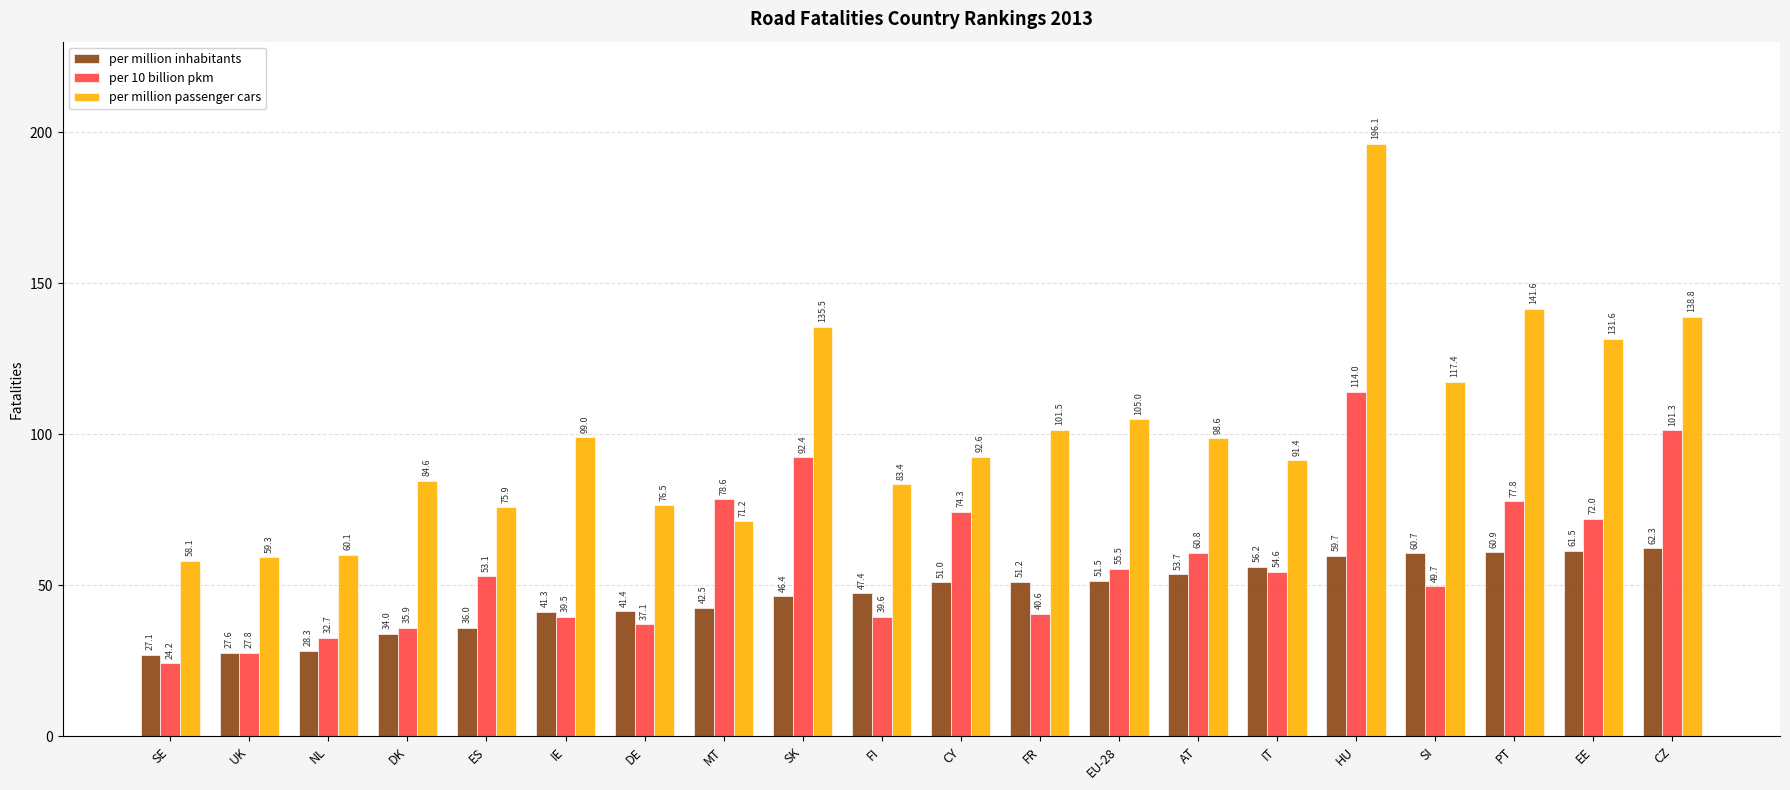

How many bars are there in each group?

3